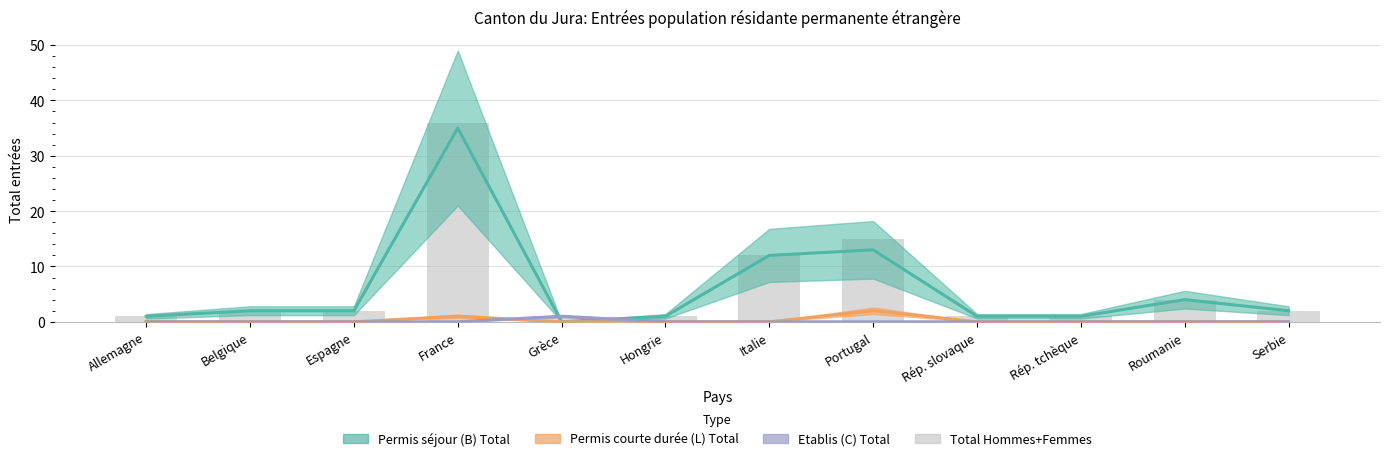

What is the sum of all values?

78